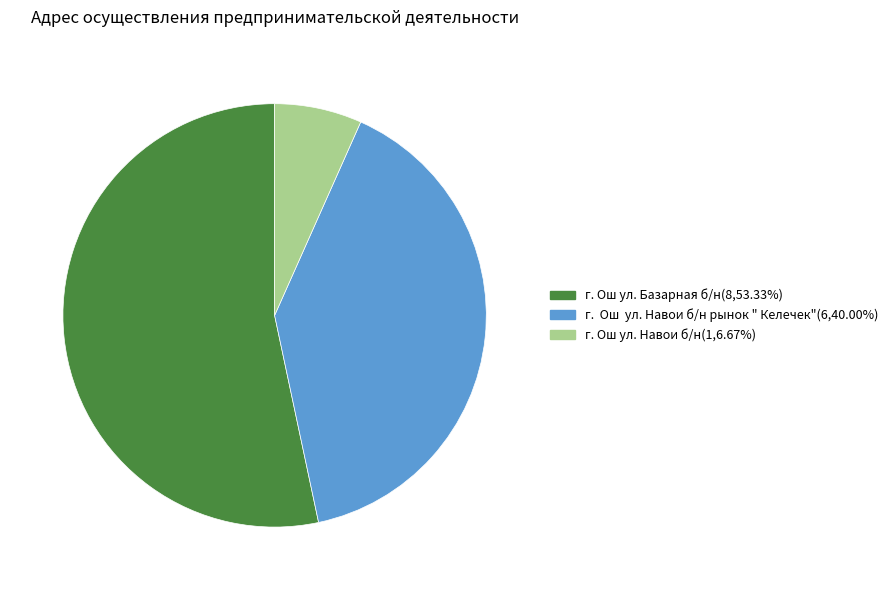

Is there any slice that represents more than half of the pie?

Yes